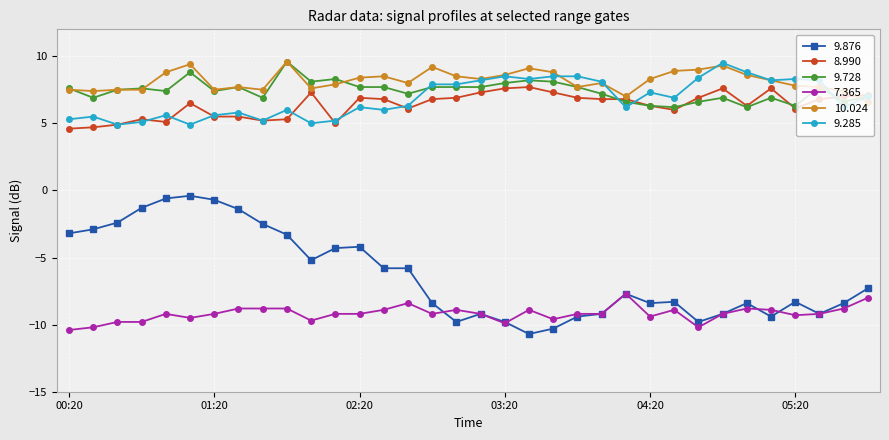

What is the minimum value shown in the chart?

-10.7